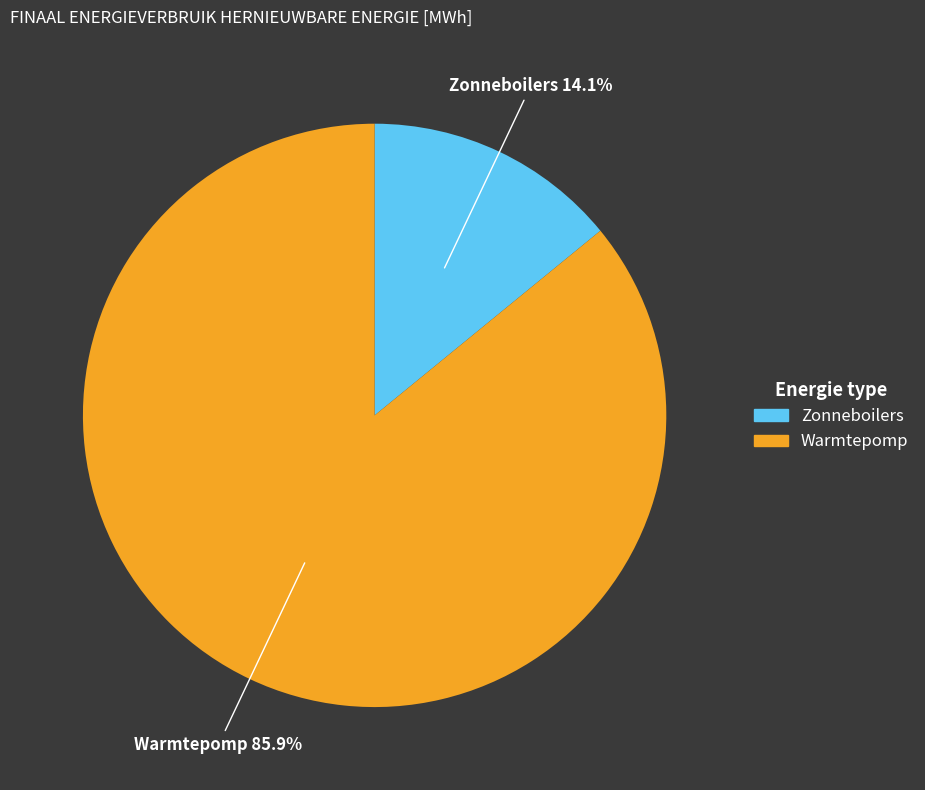

Is the sum of Zonneboilers and Warmtepomp greater than half?

Yes